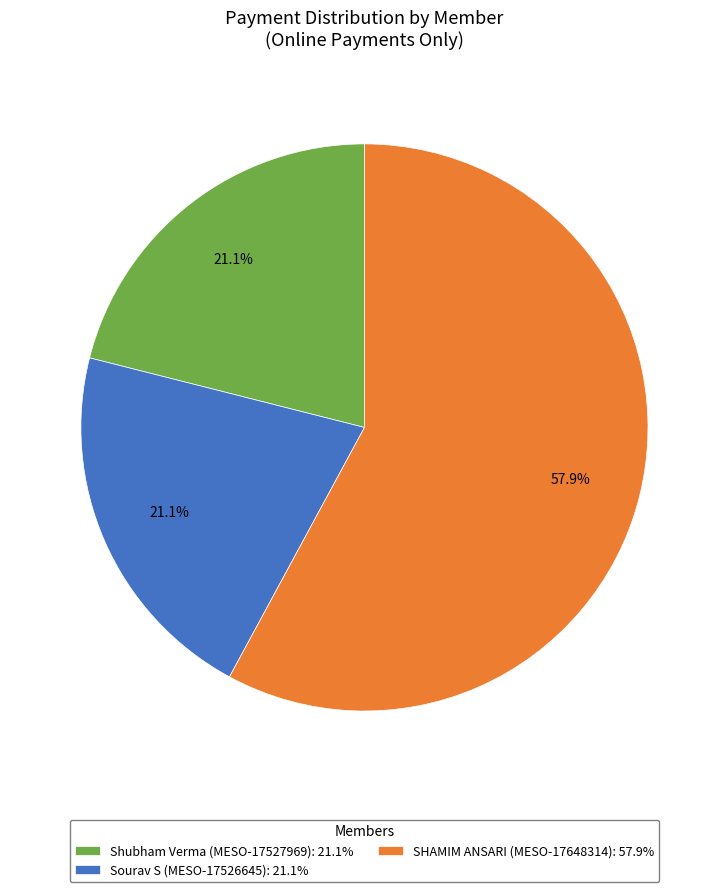

Between Shubham Verma (MESO-17527969): 21.1% and SHAMIM ANSARI (MESO-17648314): 57.9%, which is larger?

SHAMIM ANSARI (MESO-17648314): 57.9%